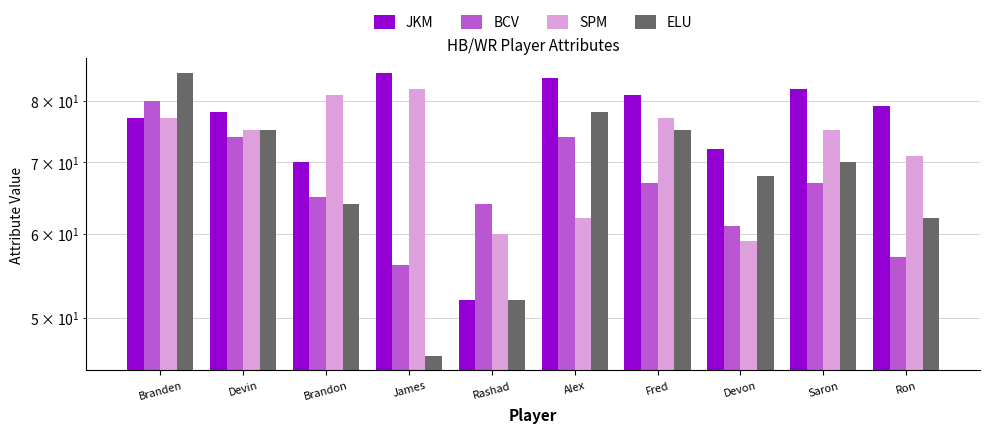

Count the number of categories in the chart.

10